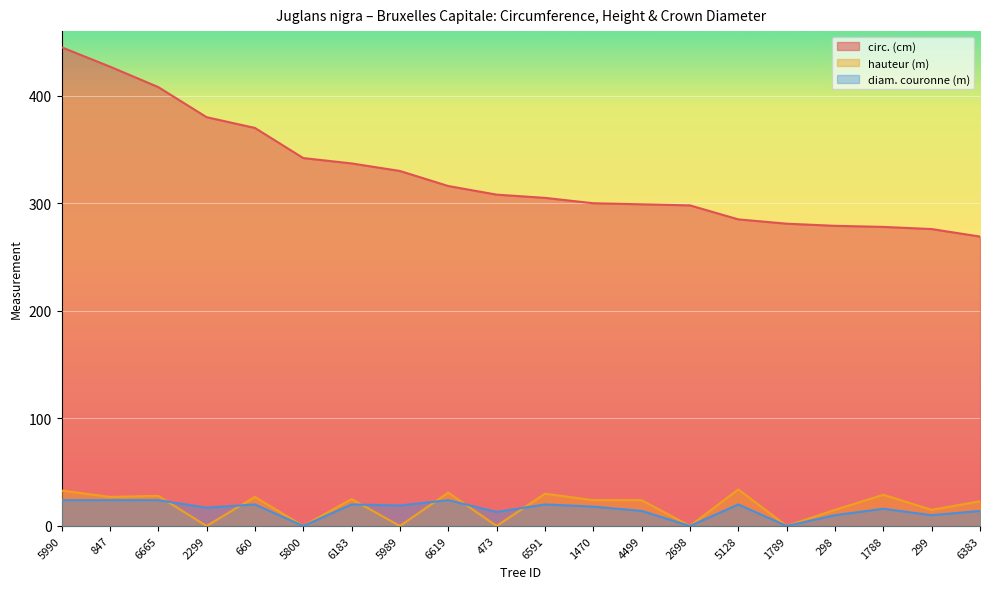

Reading left to right, list all the values displayed in this chart.

circ. (cm): 5990=445	847=427	6665=408	2299=380	660=370	5800=342	6183=337	5989=330	6619=316	473=308	6591=305	1470=300	4499=299	2698=298	5128=285	1789=281	298=279	1788=278	299=276	6383=269
hauteur (m): 5990=33	847=27	6665=28	2299=0	660=27	5800=0	6183=25	5989=0	6619=31	473=0	6591=30	1470=24	4499=24	2698=0	5128=34	1789=0	298=15	1788=29	299=15	6383=23
diam. couronne (m): 5990=24	847=24	6665=24	2299=17	660=20	5800=0	6183=20	5989=19	6619=24	473=13	6591=20	1470=18	4499=14	2698=0	5128=20	1789=0	298=10	1788=16	299=10	6383=14